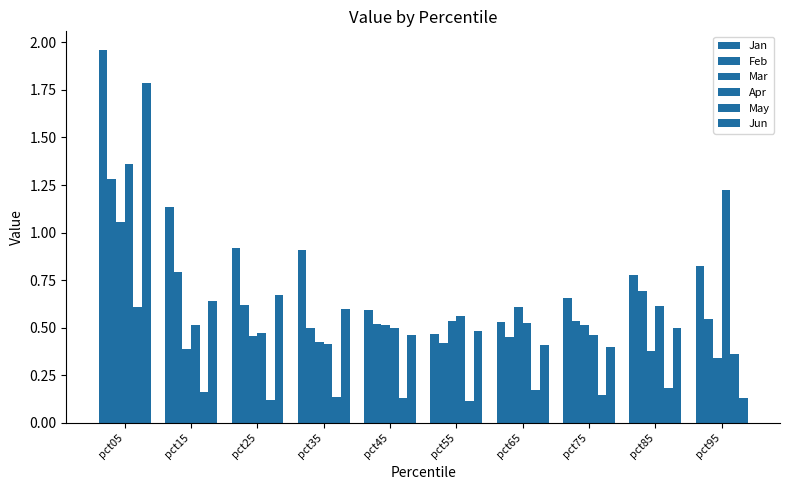

Does the chart contain stacked bars?

No